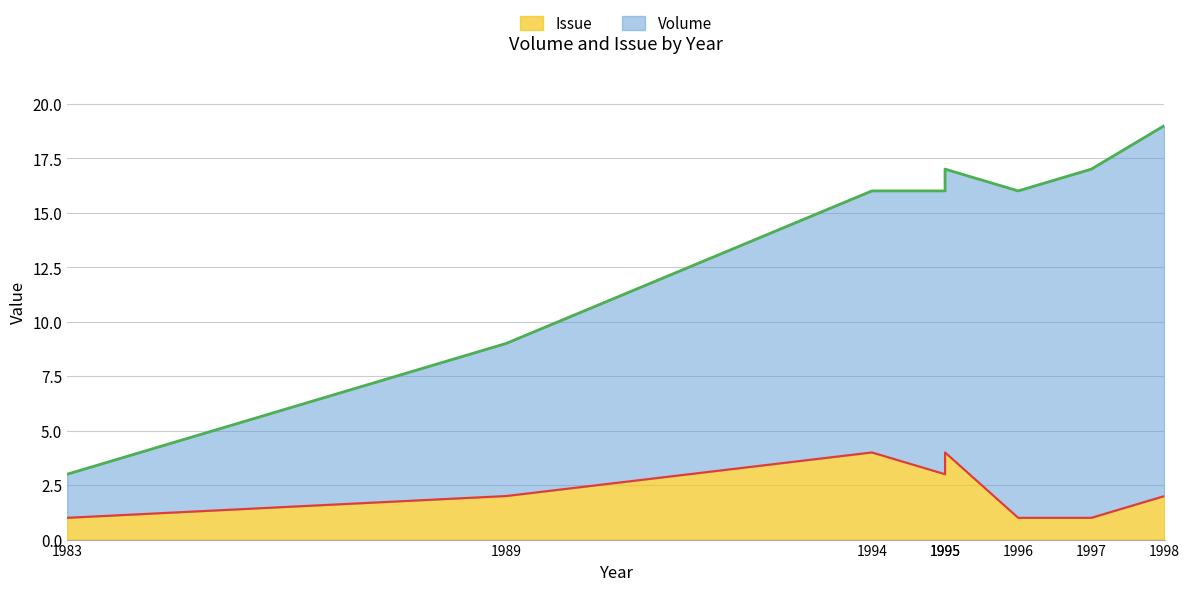

What is the smallest value displayed?

1